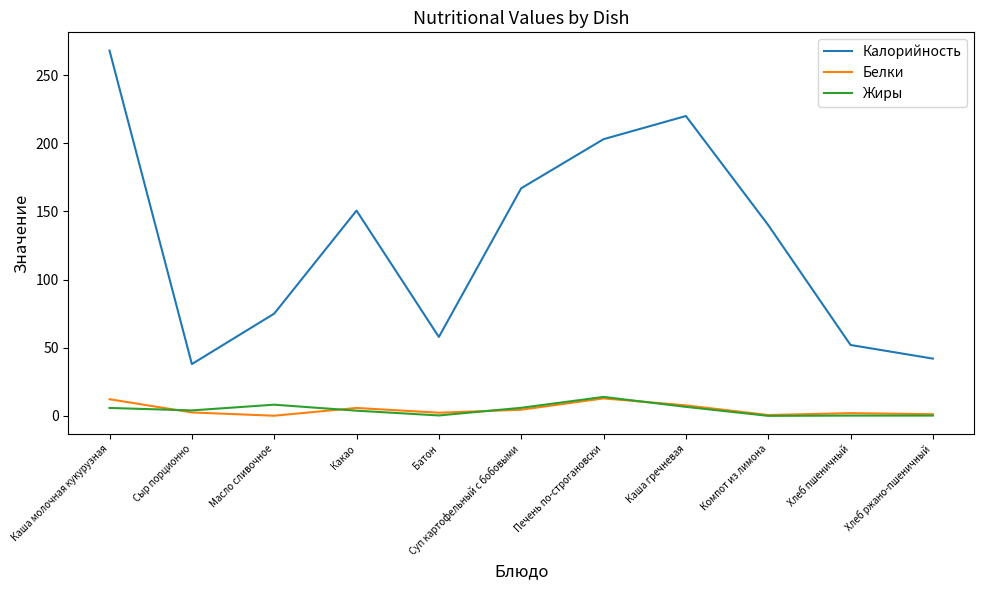

How many categories are shown in the chart?

11